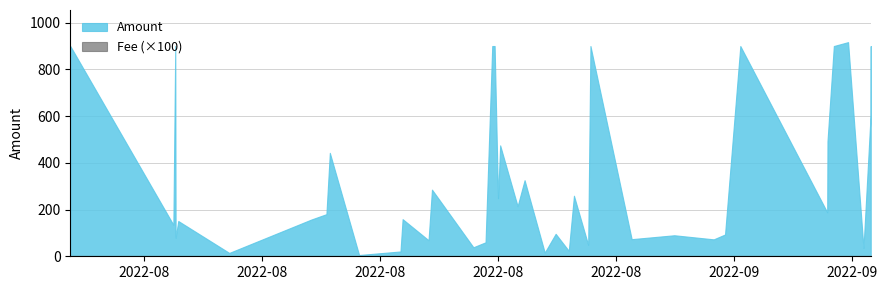

True or false: Amount has a value of 325.7 at 18.

True